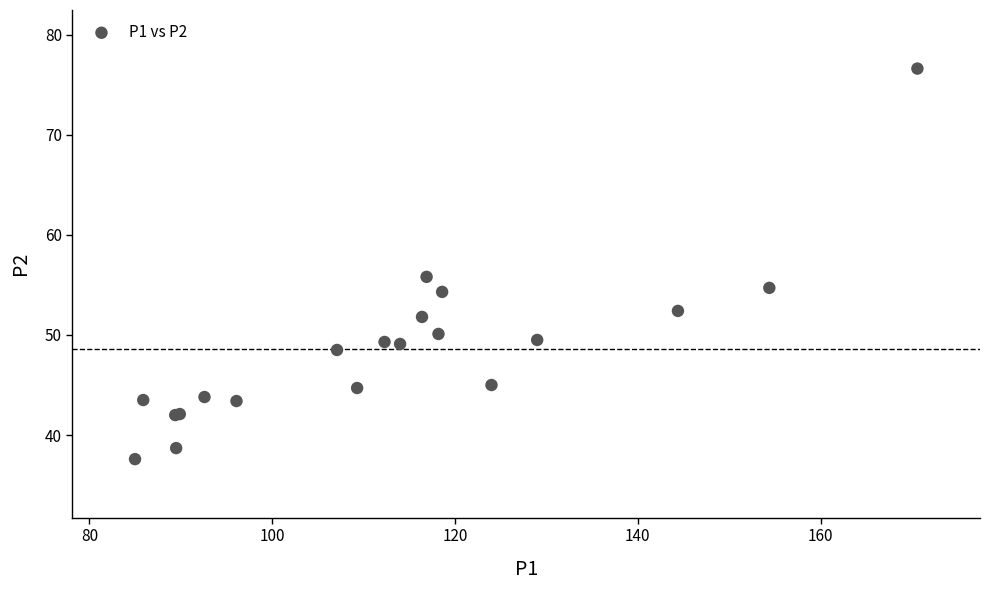

What Y value in the scatter plot is closest to 57?

55.8